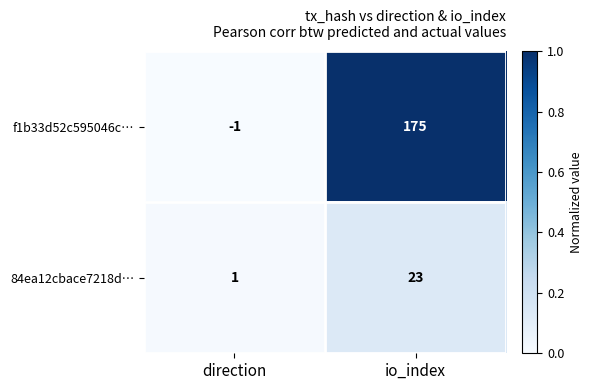

True or false: 84ea12cbace7218d… has a value of 23 at io_index.

True